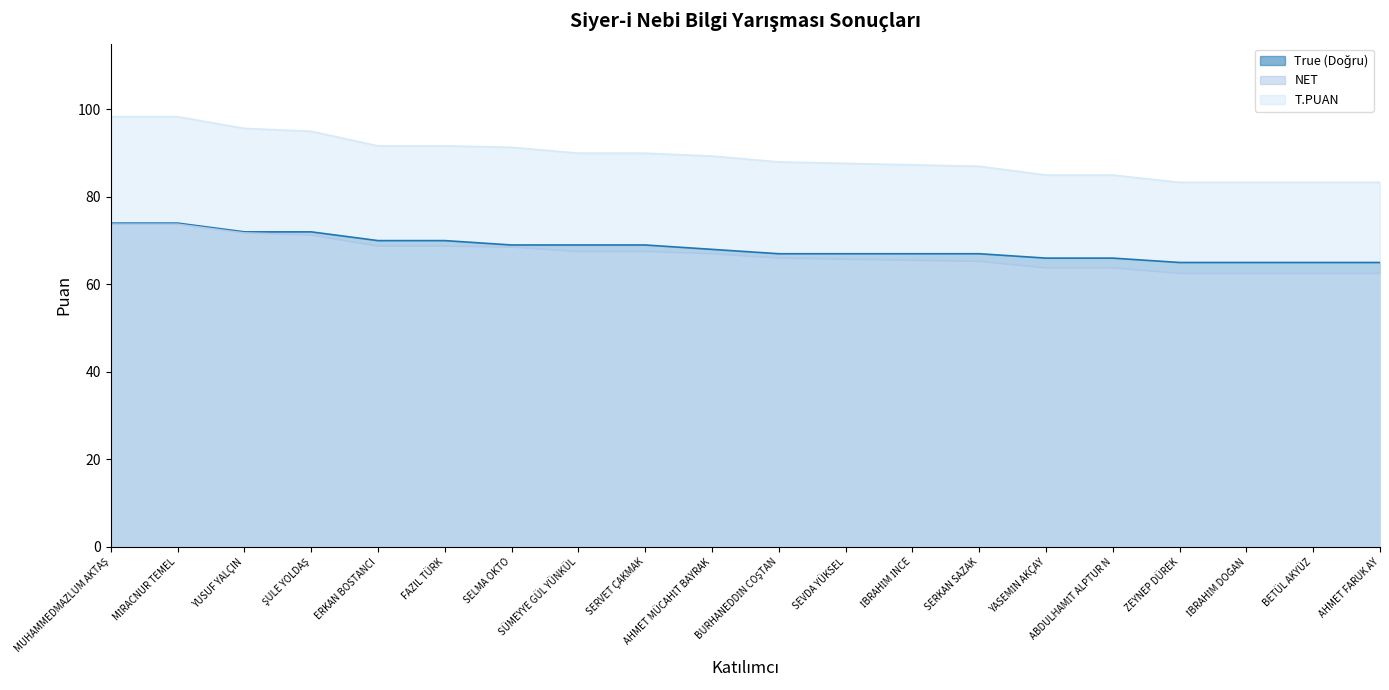

What is the difference between the maximum and minimum values in the NET series?

11.2